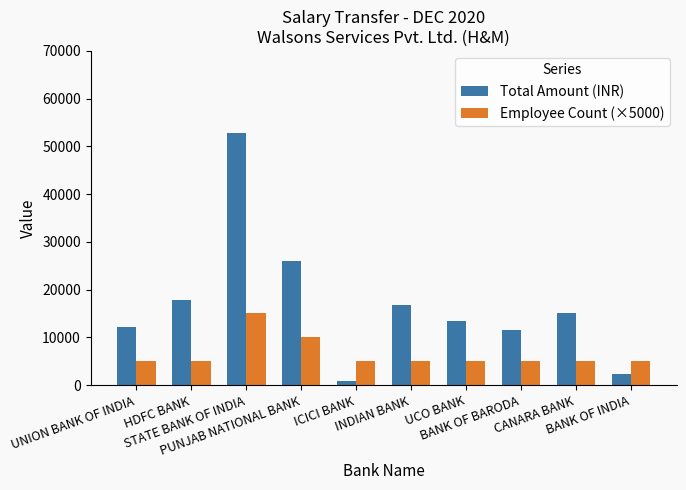

The Employee Count (×5000) series shows 10000.0 at PUNJAB NATIONAL BANK. True or false?

True